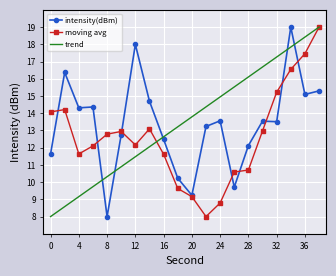

What is the smallest value displayed?

8.0